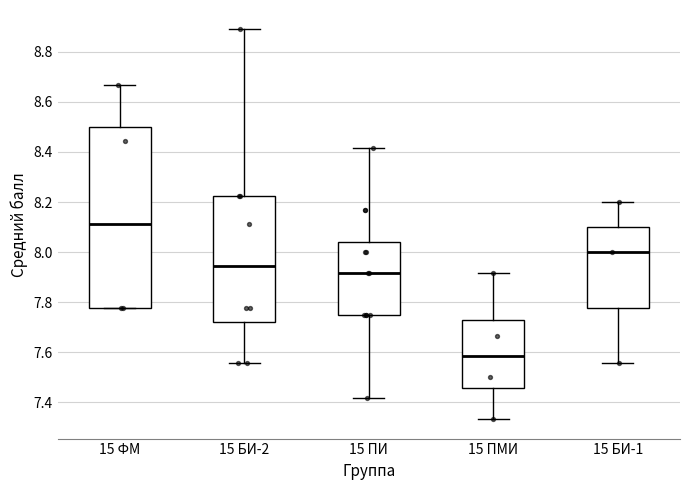

Which box has the lowest median line?

15 ПМИ